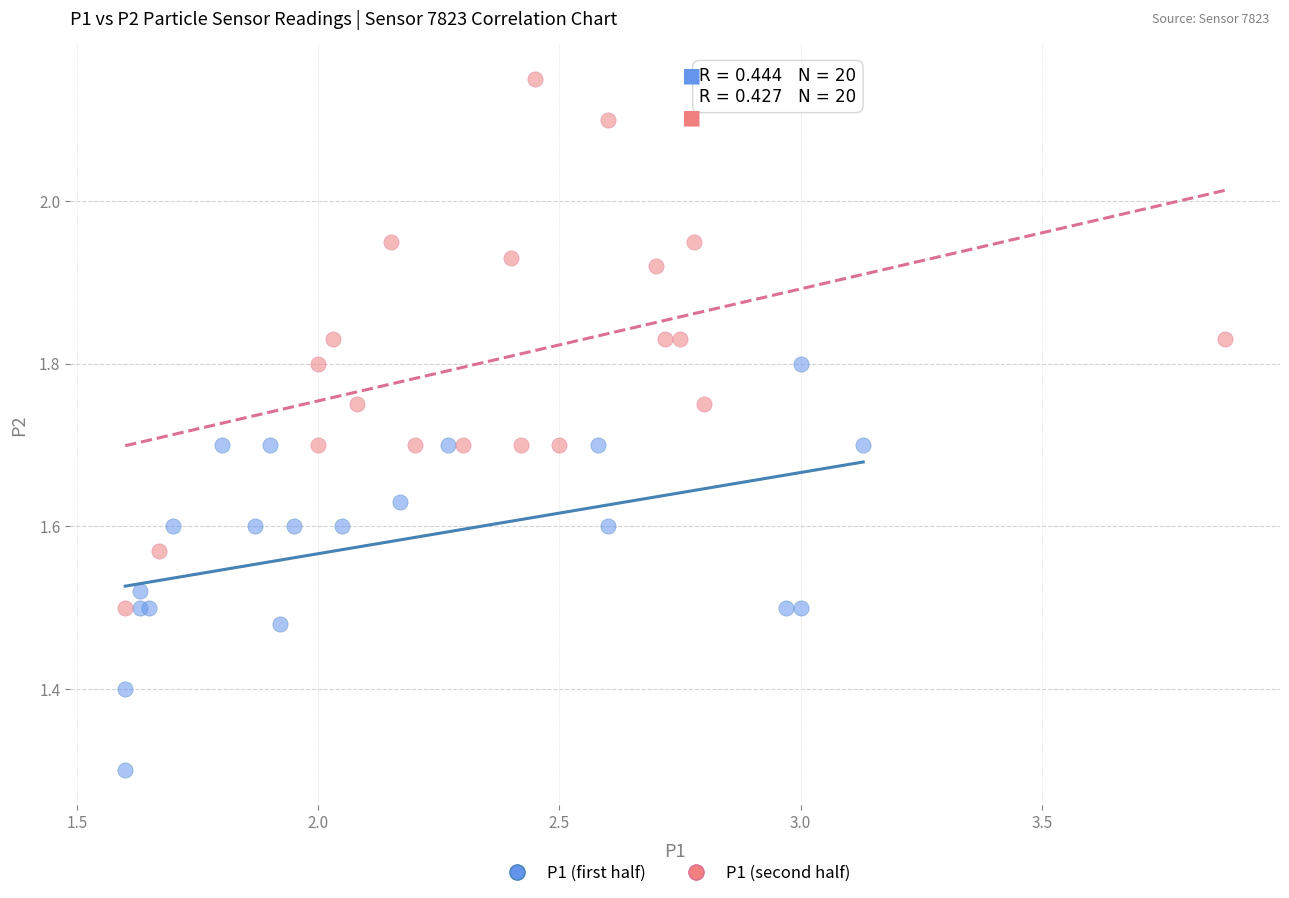

What are all the series names shown in the legend?

P1 (first half), P1 (second half)